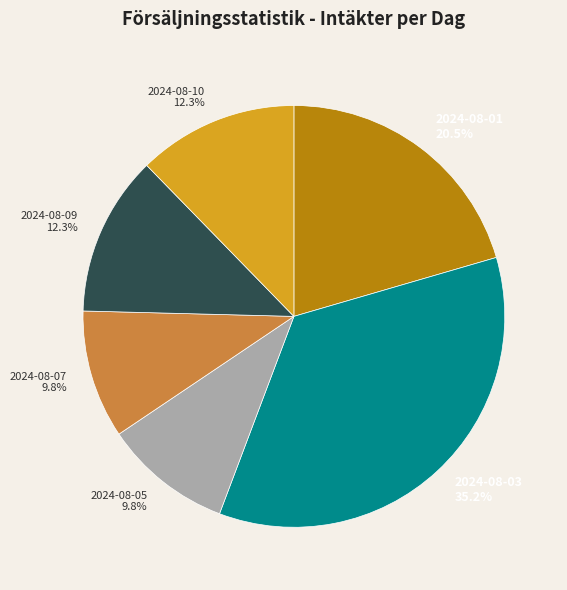

What is the largest slice in the pie chart?

2024-08-03